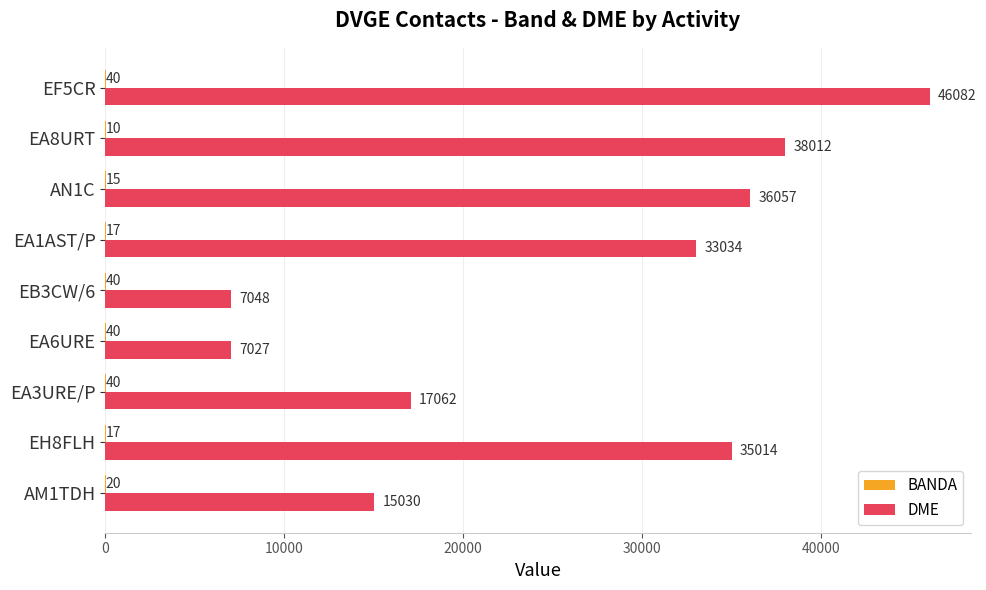

True or false: DME has a value of 35014 at EH8FLH.

True